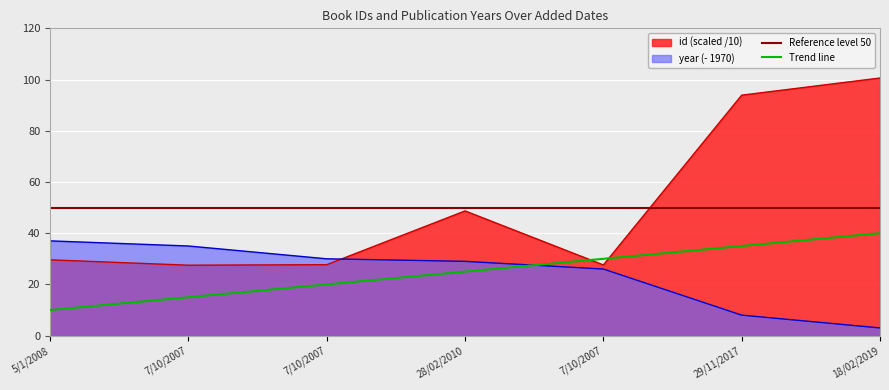

What is the label of the 7th point from the right?

5/1/2008